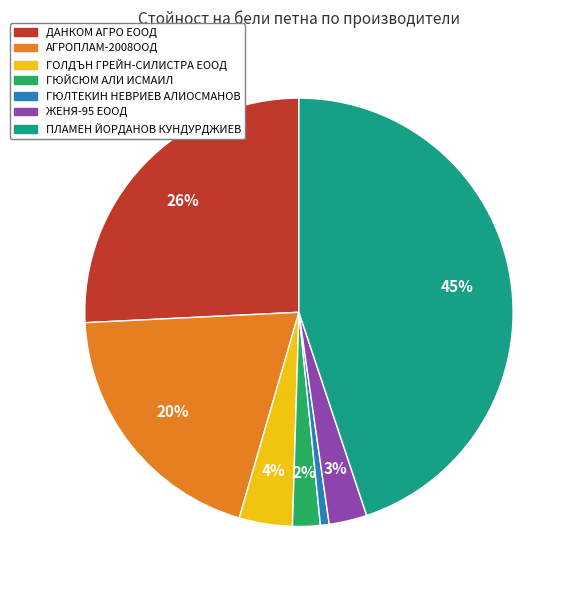

How many segments does this pie chart have?

7